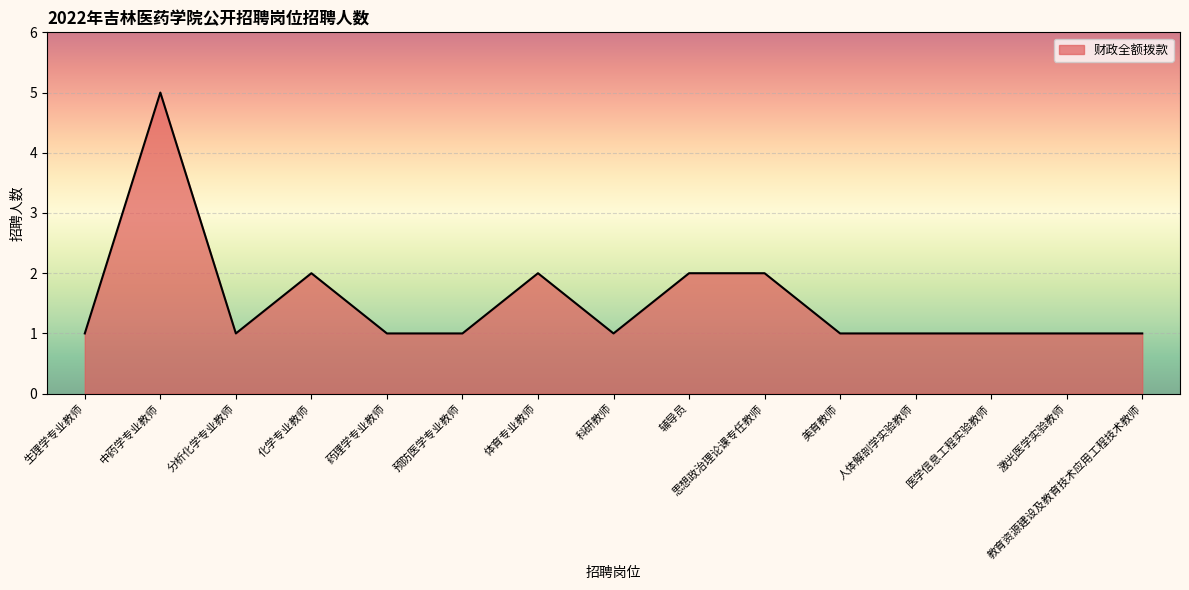

Which label corresponds to the largest value in the chart?

中药学专业教师